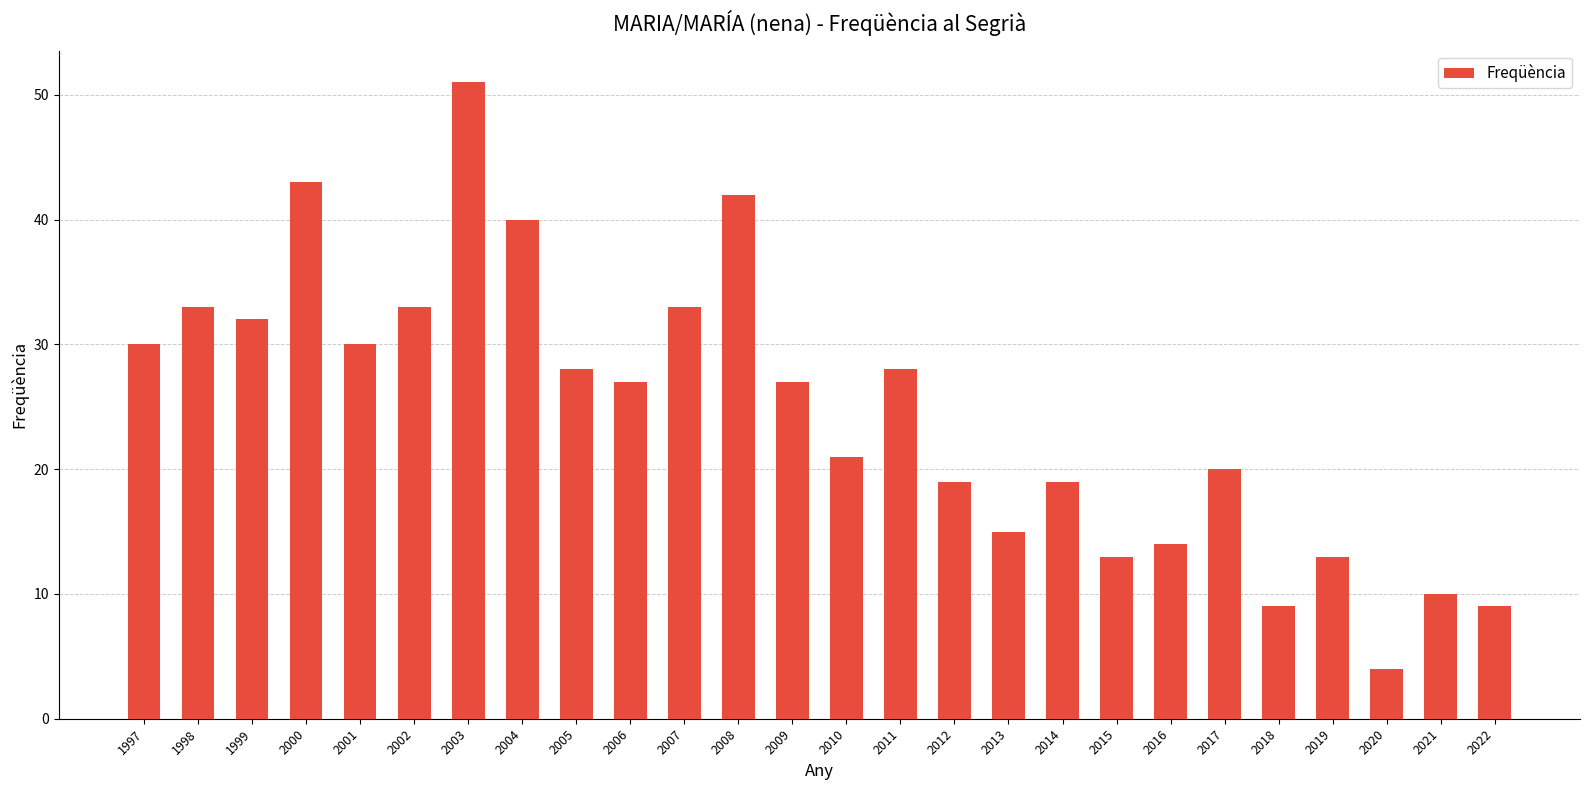

What is the change in value from 1997 to 2000?

+13